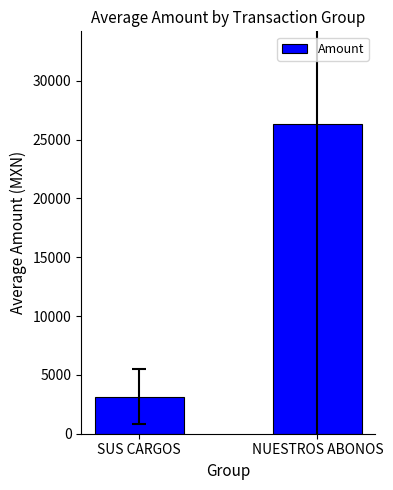

How many bars are there in total?

2